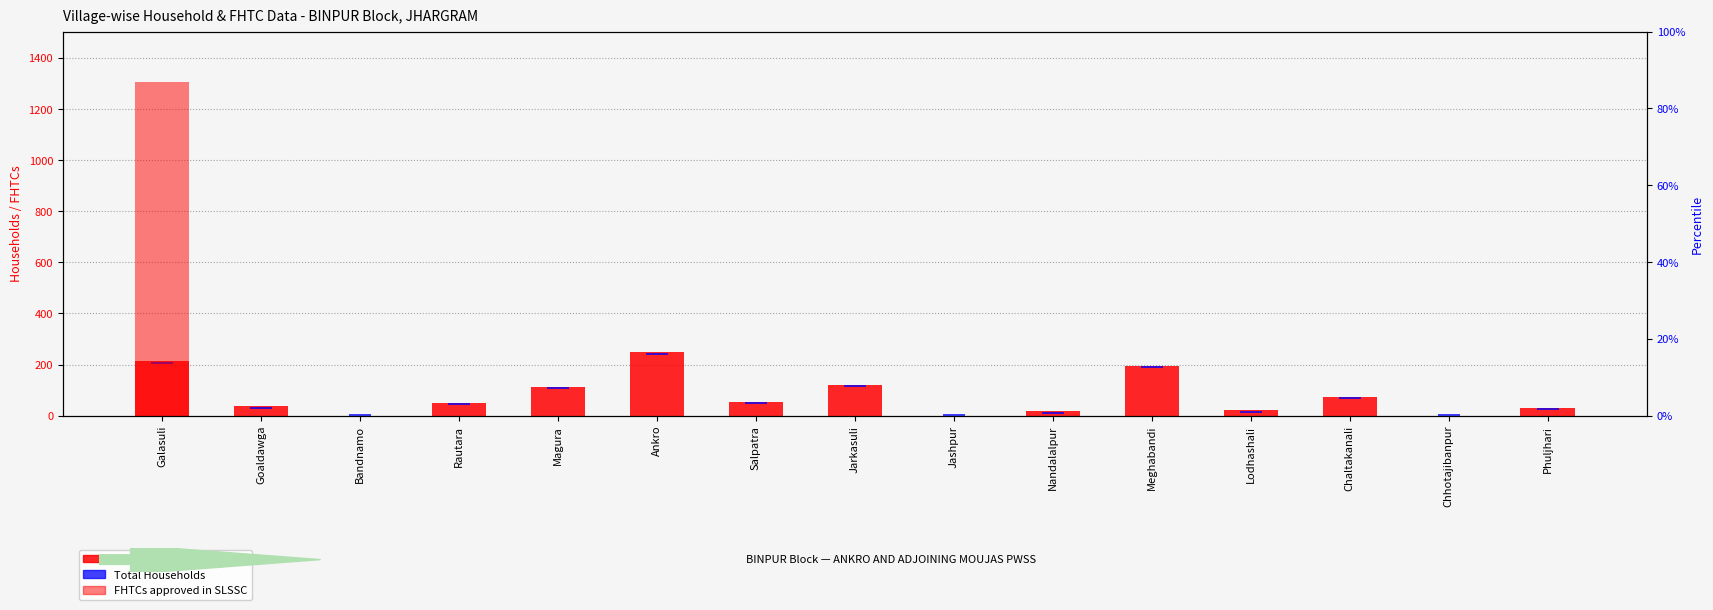

What is the change in value from Bandnamo to Ankro?

+248